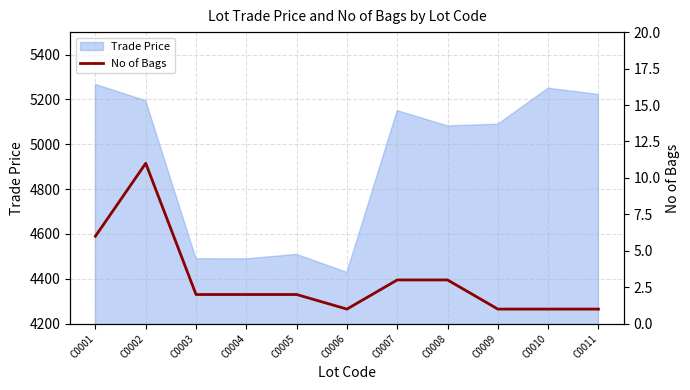

What is the maximum value shown in the chart?

11